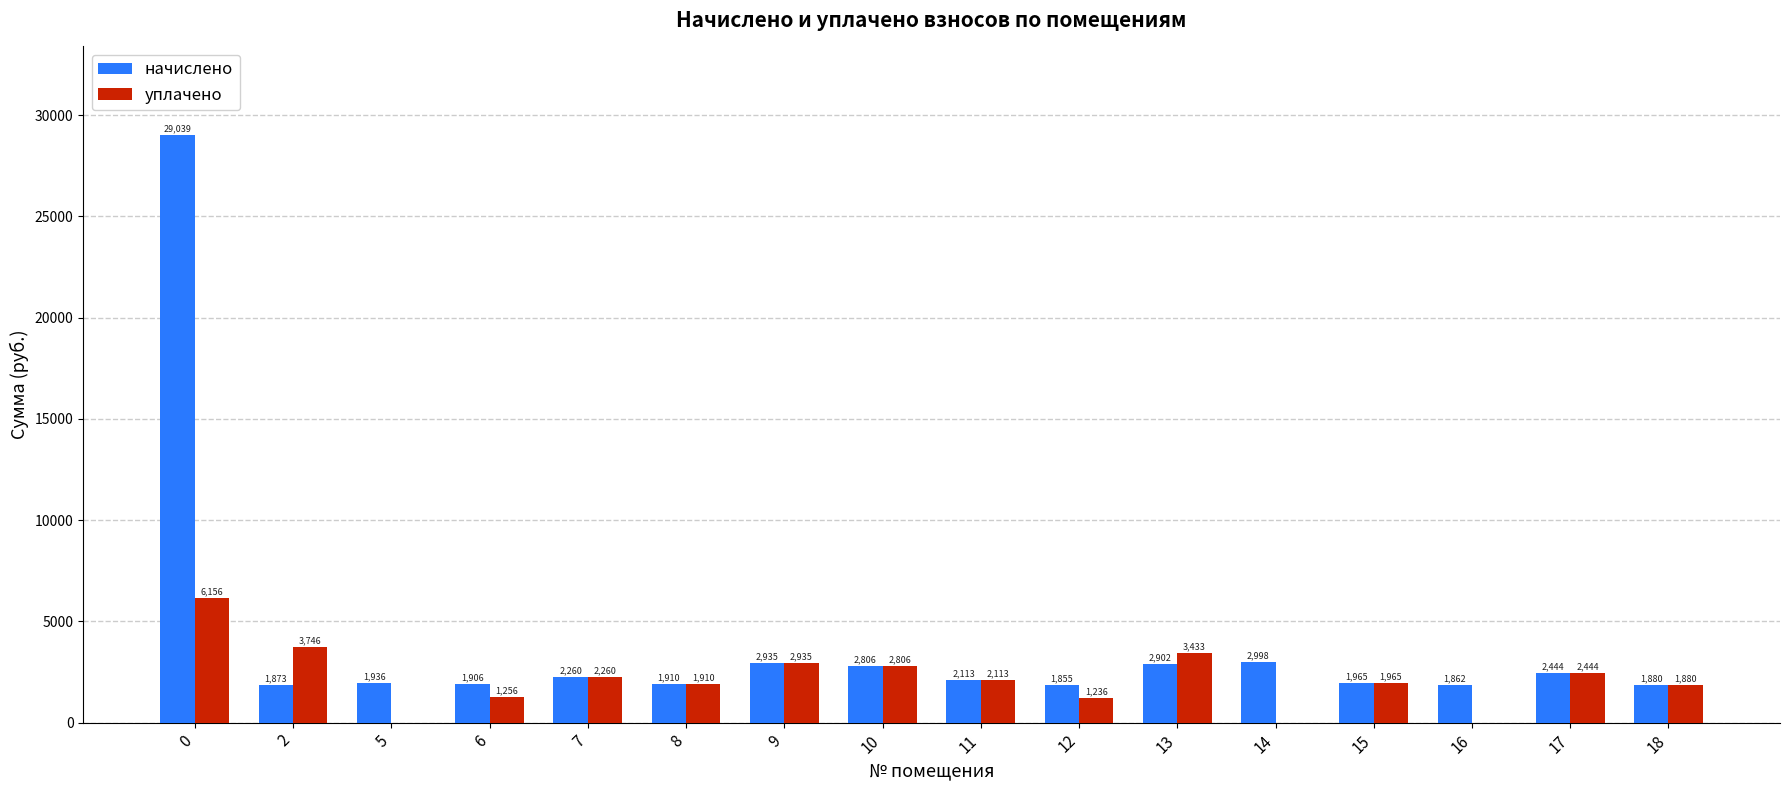

Are the bars horizontal?

No